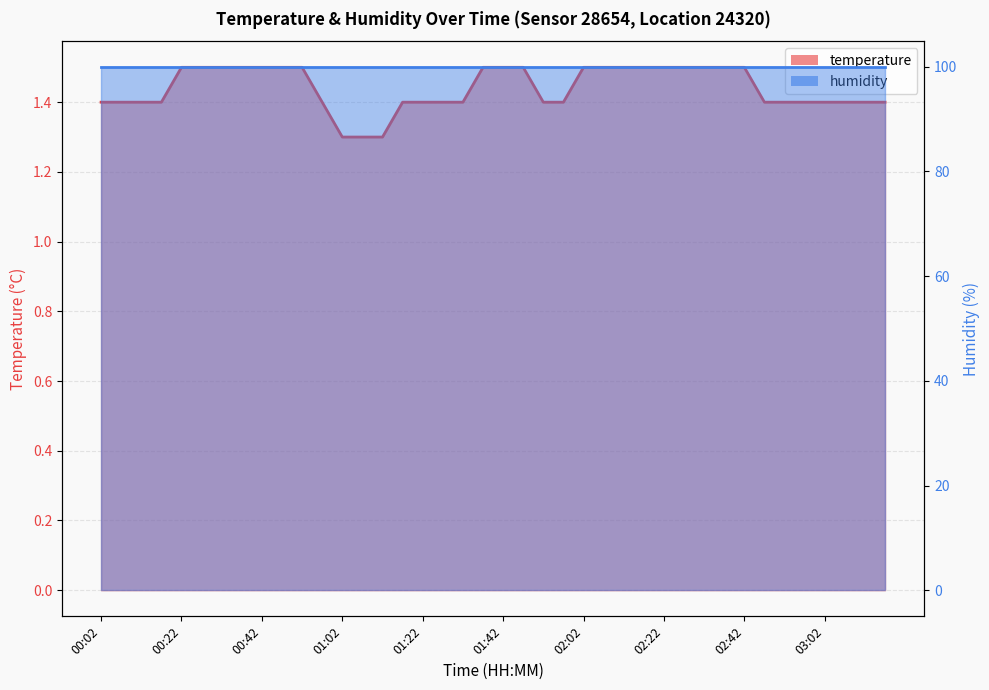

What is the label of the 16th point from the left?

01:17